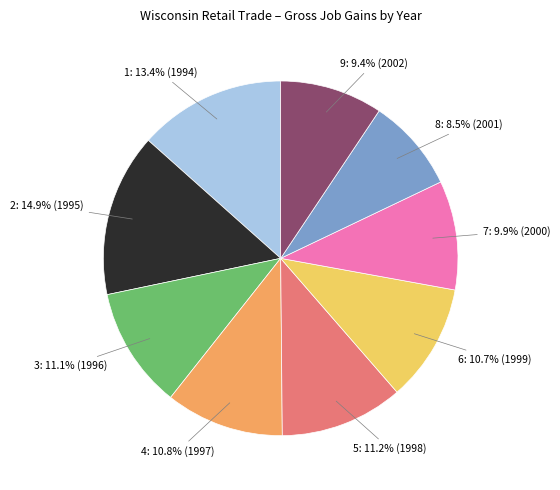

Is there a majority slice in this chart?

No